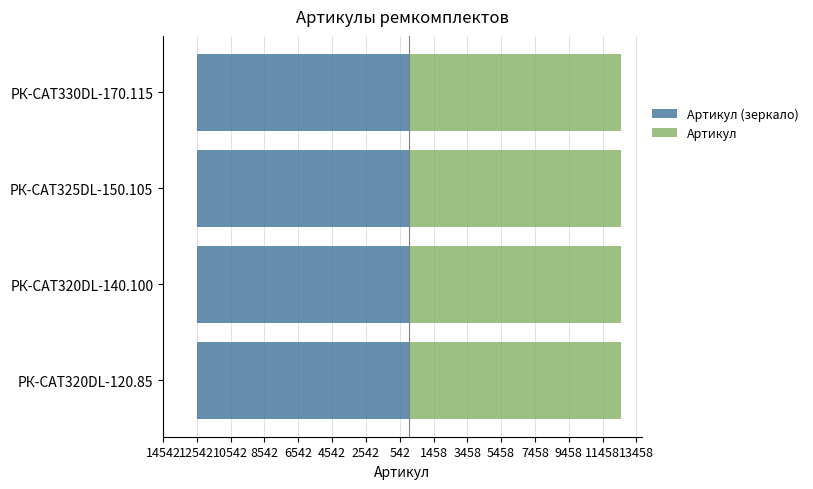

Are the bars horizontal?

Yes